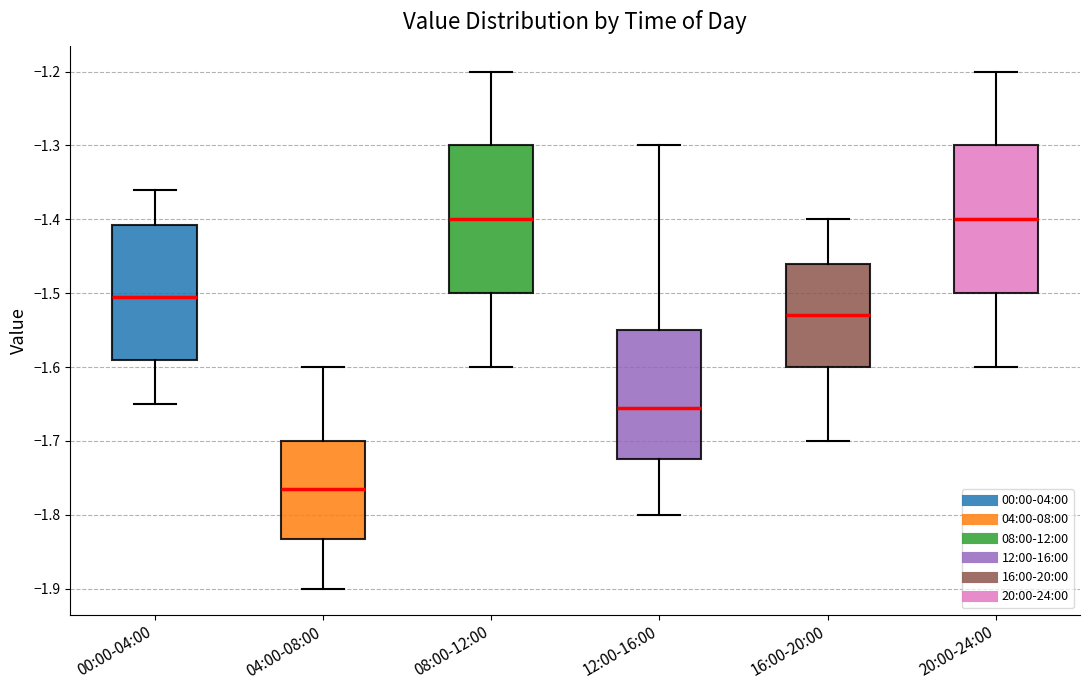

Reading left to right, read every box against the y-axis: the position of its median line, the range the box covers, and the ends of its whiskers. The values are not printed on the chart, so give them approximately, as read against the axis.

00:00-04:00: median -1.50, box -1.59 to -1.41, whiskers -1.65 to -1.36
04:00-08:00: median -1.76, box -1.83 to -1.70, whiskers -1.90 to -1.60
08:00-12:00: median -1.40, box -1.50 to -1.30, whiskers -1.60 to -1.20
12:00-16:00: median -1.65, box -1.72 to -1.55, whiskers -1.80 to -1.30
16:00-20:00: median -1.53, box -1.60 to -1.46, whiskers -1.70 to -1.40
20:00-24:00: median -1.40, box -1.50 to -1.30, whiskers -1.60 to -1.20